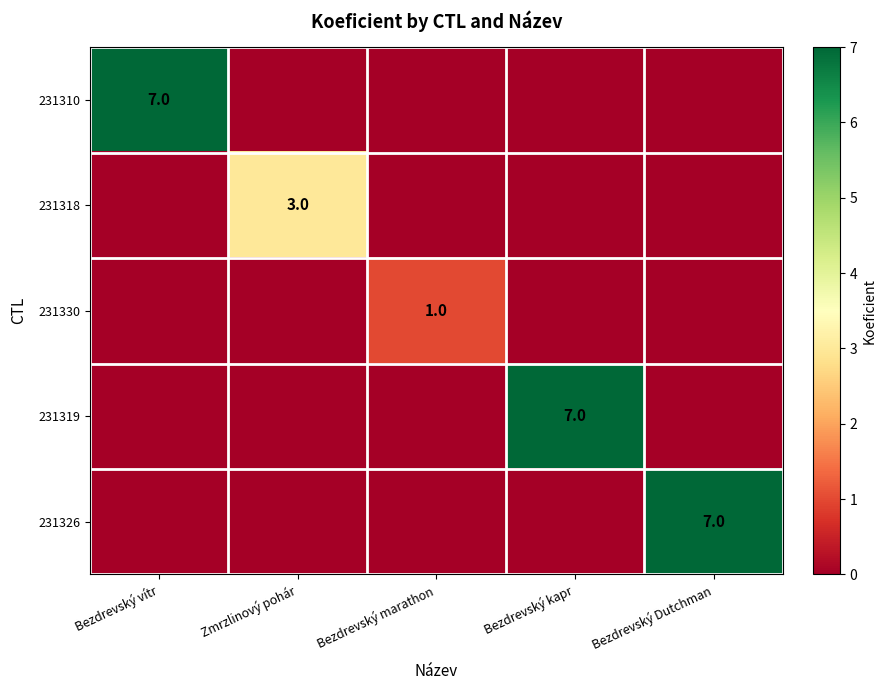

What is the difference between the highest and lowest values at Bezdrevský Dutchman?

7